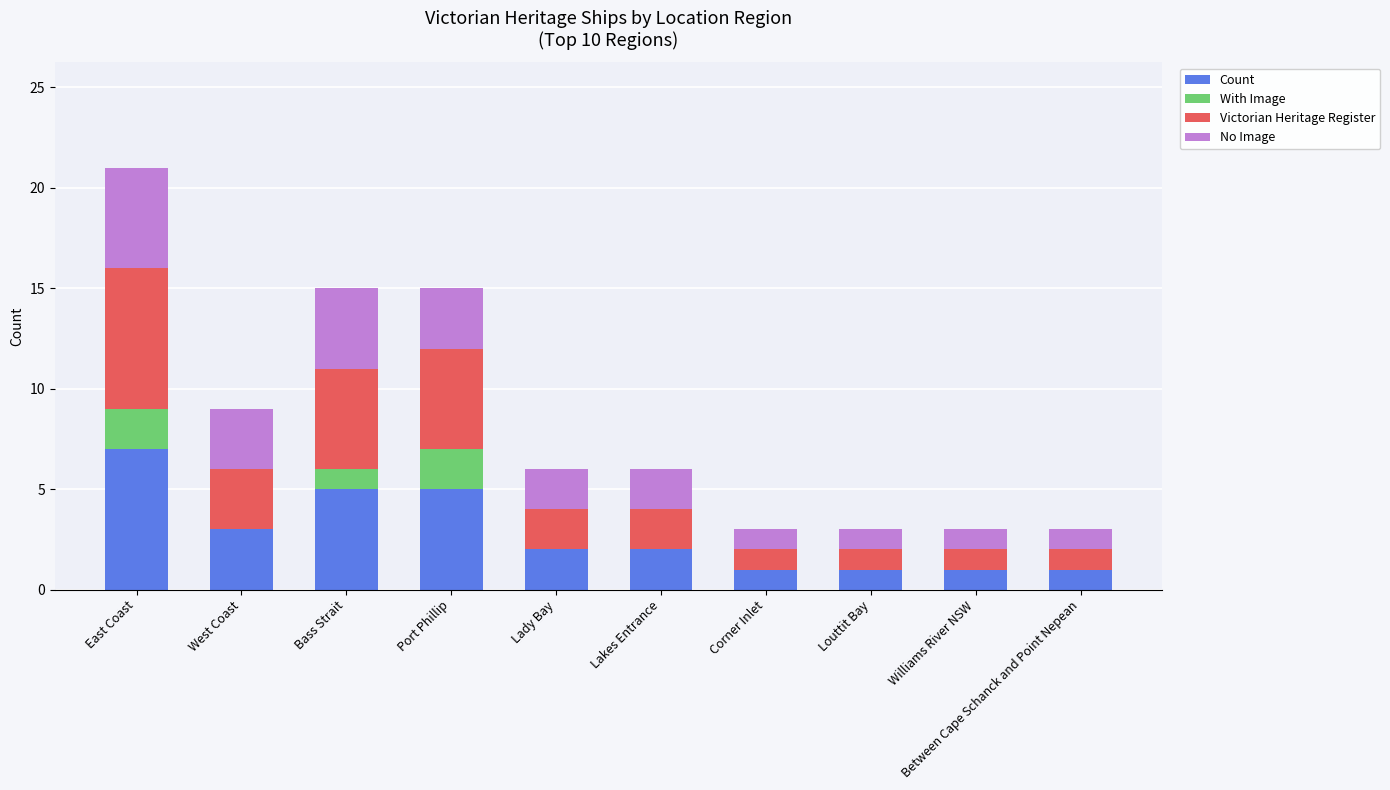

Are the bars horizontal?

No